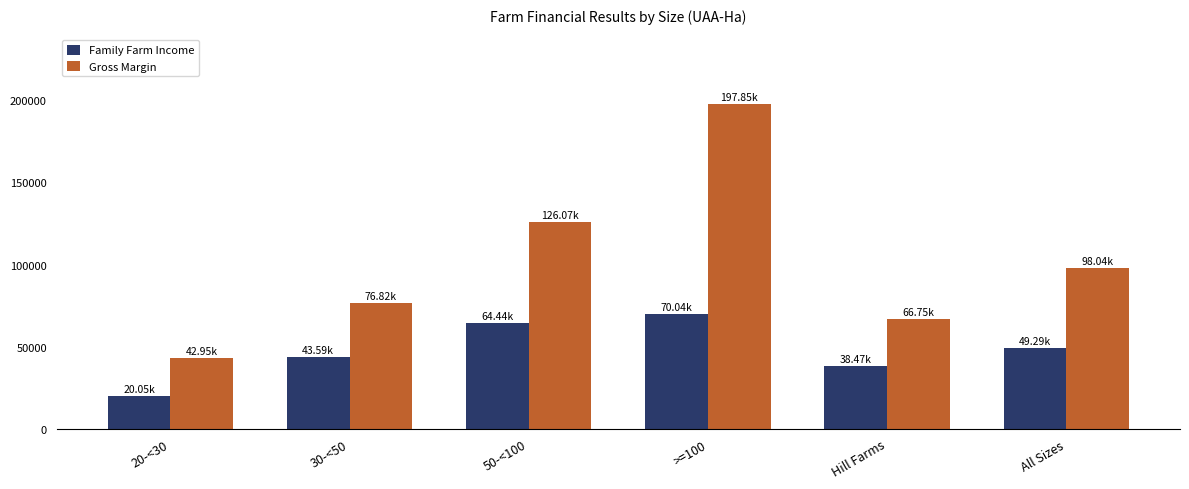

Is it true that Gross Margin equals 60965 at 20-<30?

False